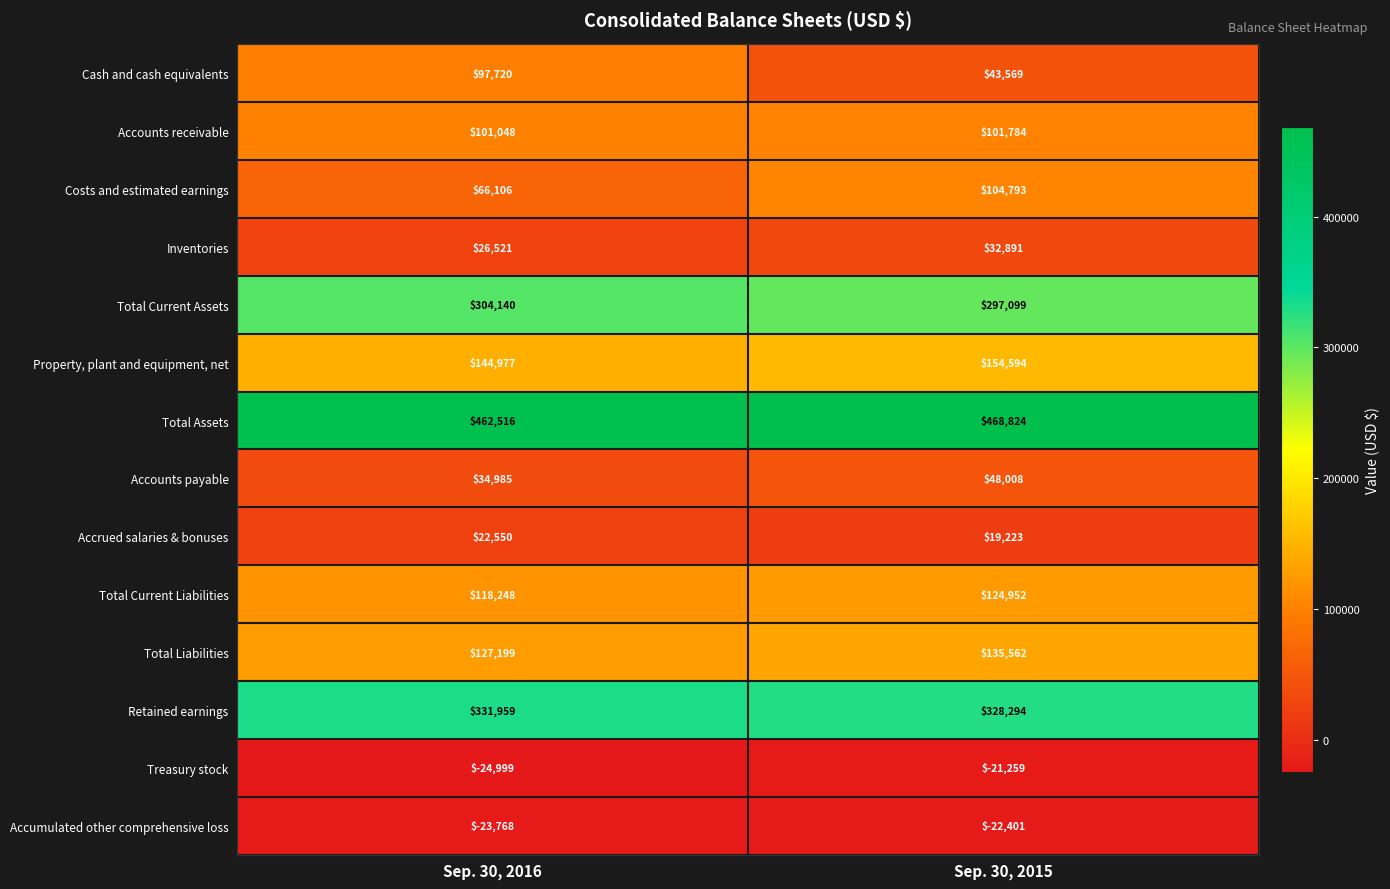

Is it true that Accumulated other comprehensive loss equals -22401 at Sep. 30, 2015?

True